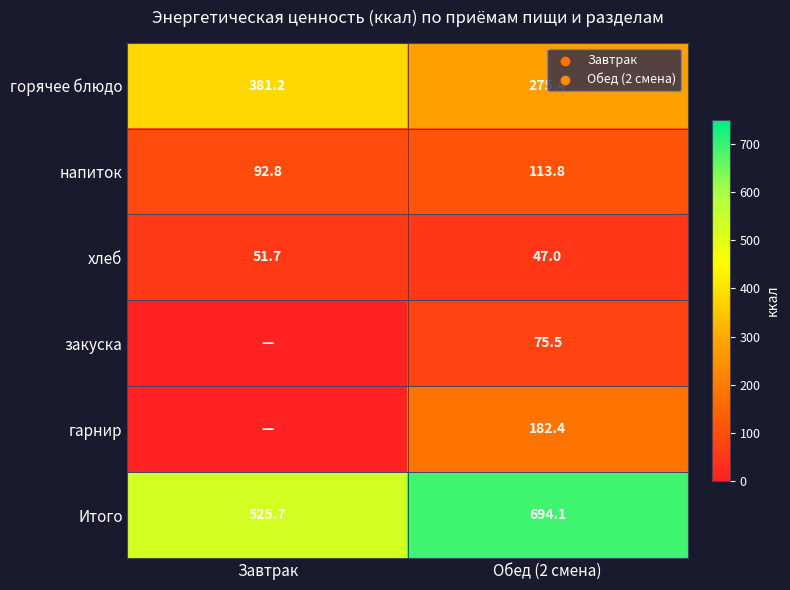

What is the sum of the горячее блюдо values at Обед (2 смена) and Завтрак?

656.6